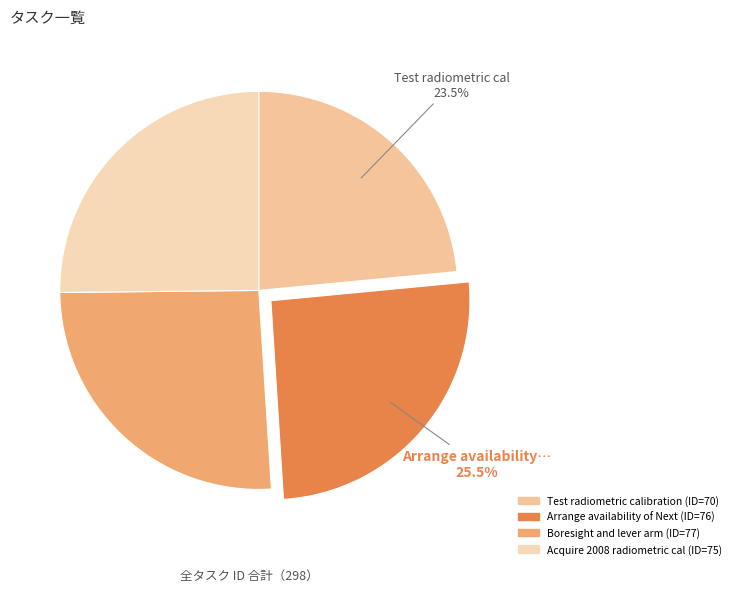

How many segments does this pie chart have?

4